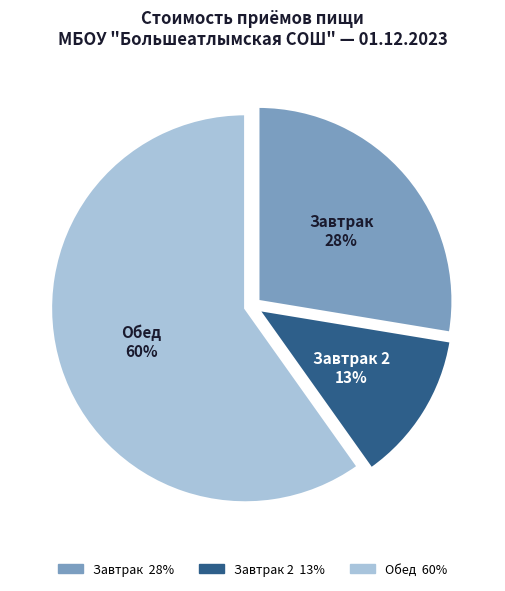

Is it true that Обед is 73% of the pie?

False